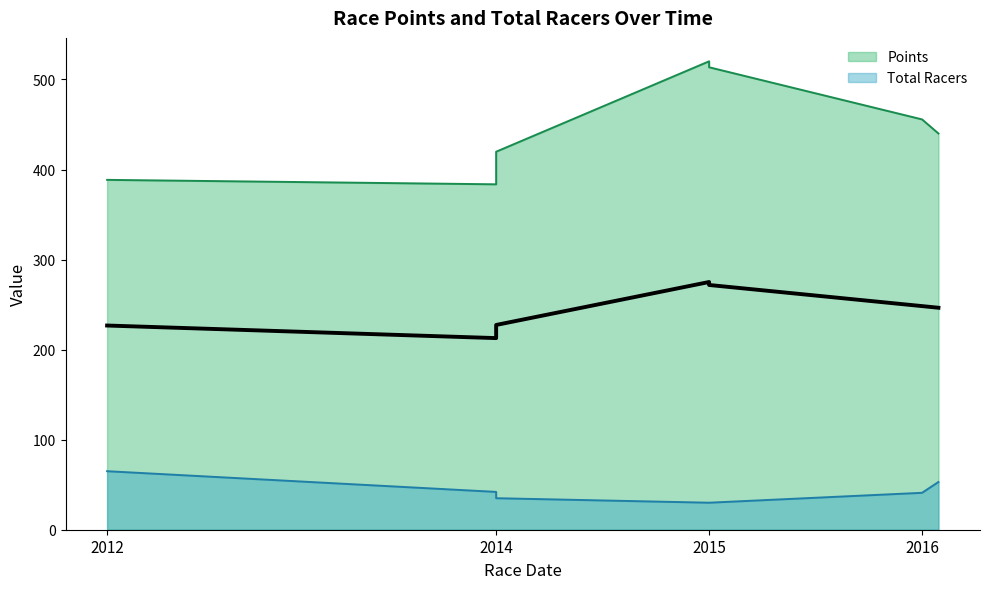

True or false: Points and Total Racers cross at least once.

False